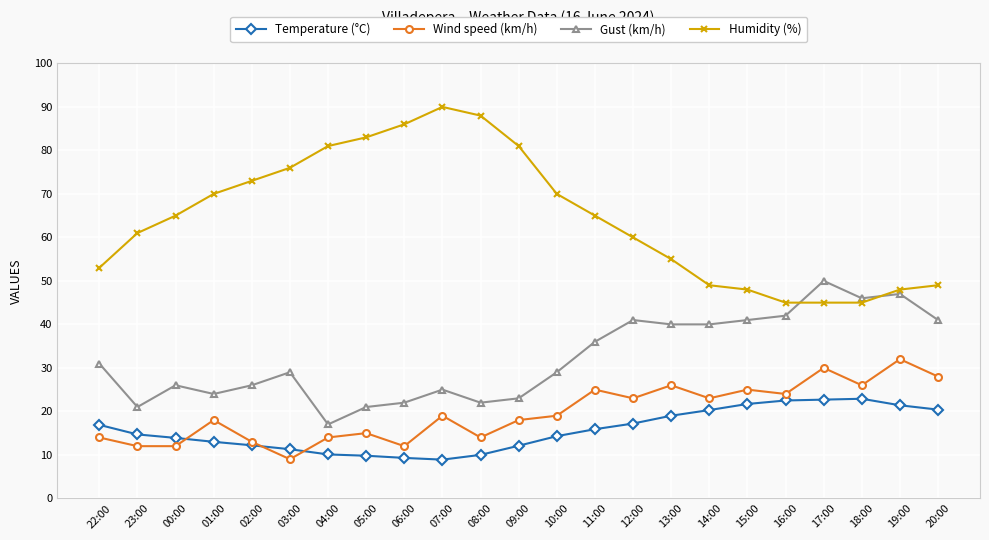

The value of Wind speed (km/h) at 08:00 is 23.5. True or false?

False